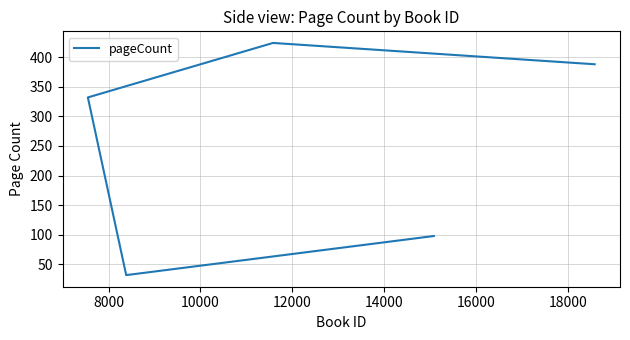

What is the ratio of the value at 10000 to the value at 14000?

0.9